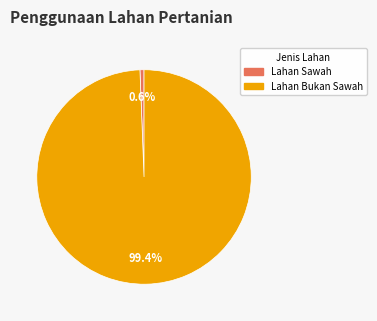

Count the number of slices in the pie.

2